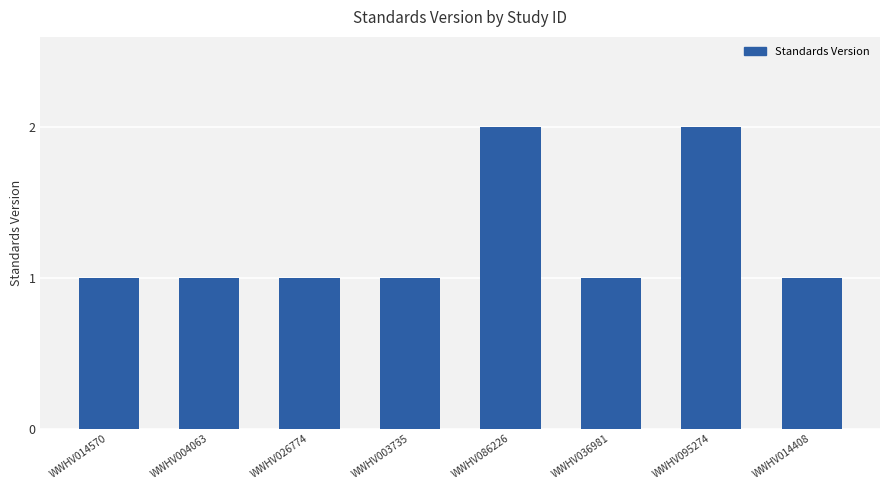

What is the value of the 4th bar from the left?

1